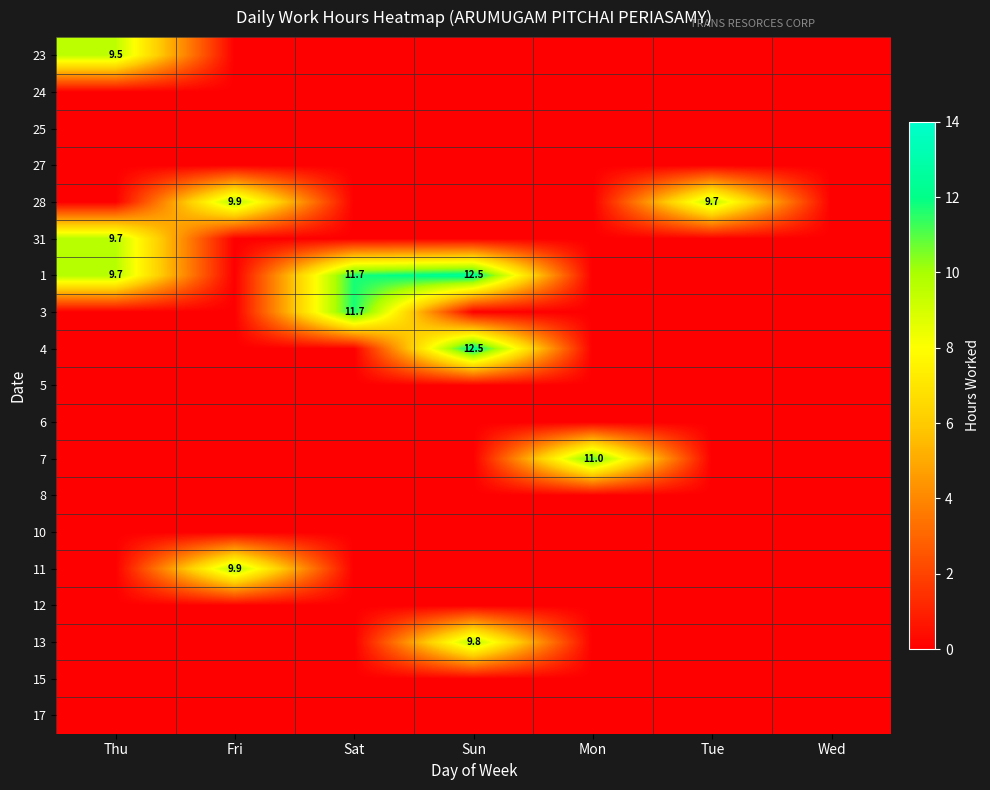

The 23 series shows 3.6 at Thu. True or false?

False